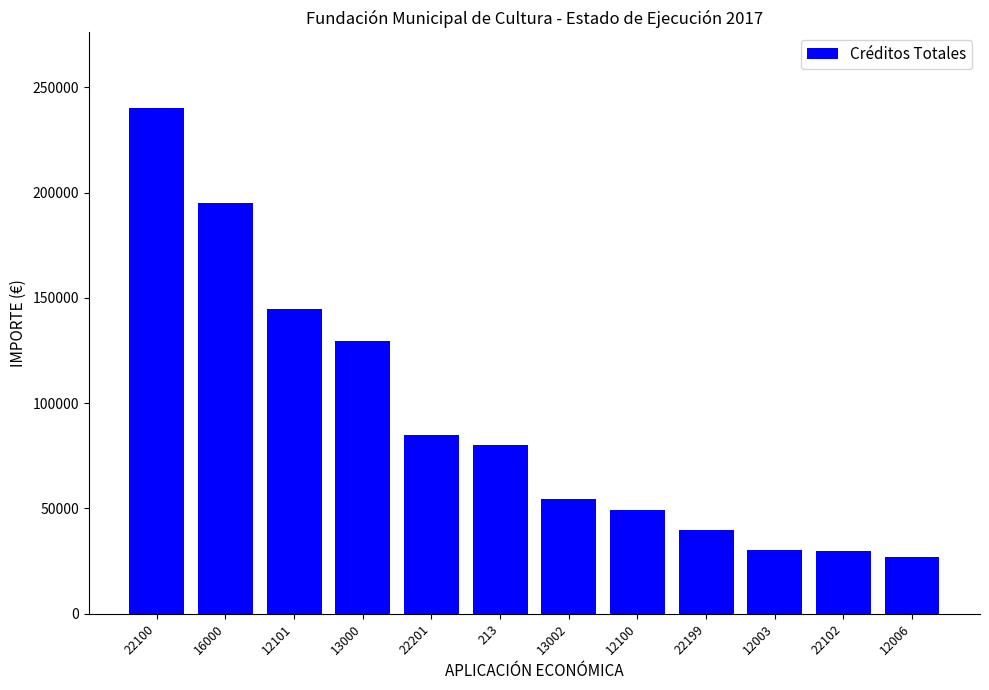

What is the label of the 8th bar from the right?

22201